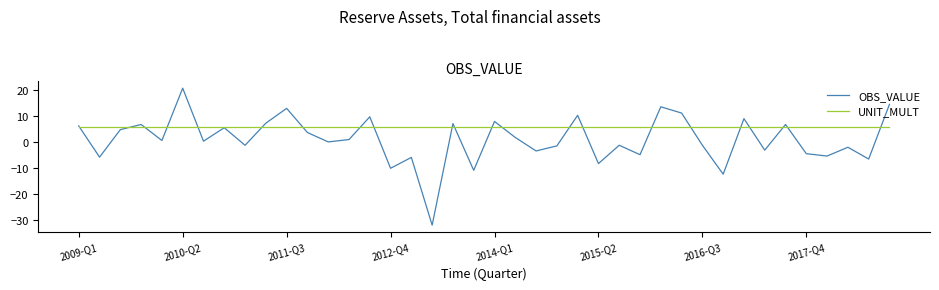

Which series has the widest spread of values?

OBS_VALUE